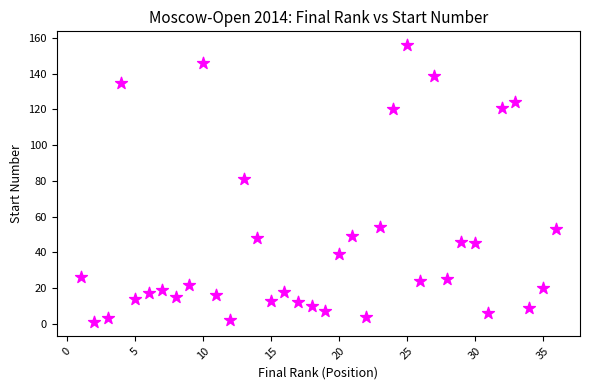

What Y value in the scatter plot is closest to 78?

81